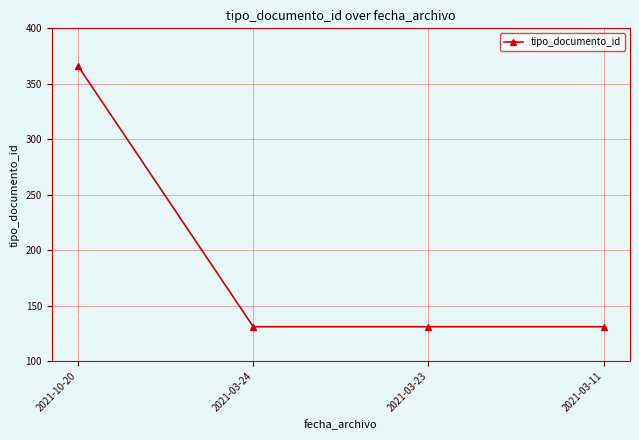

Is this an area chart (filled region under the line)?

No